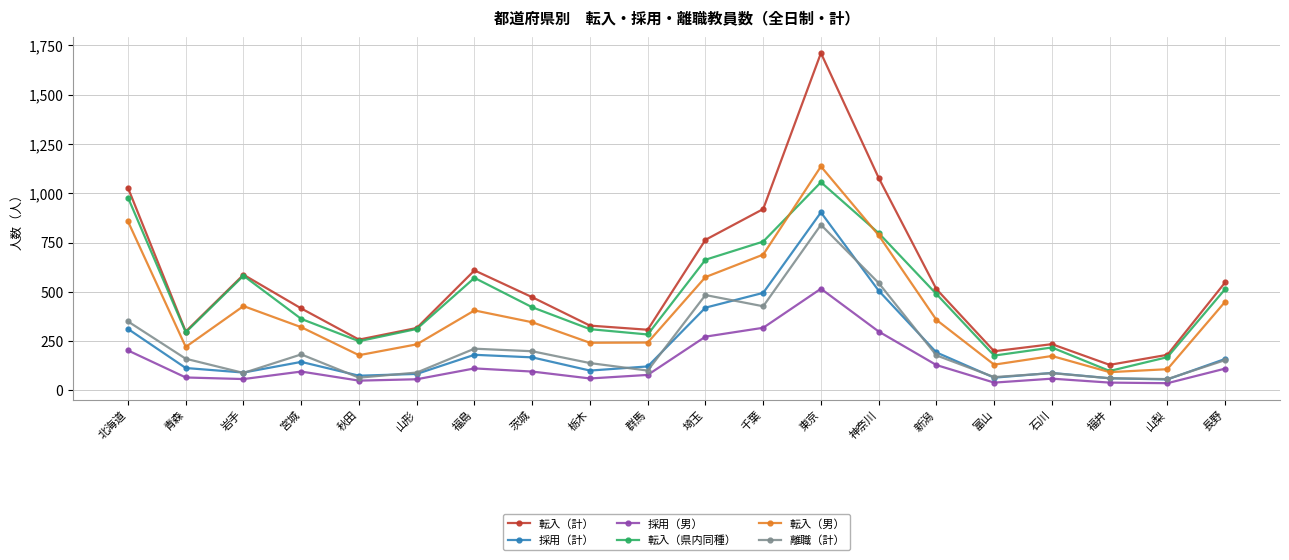

What is the label of the 20th point from the right?

北海道